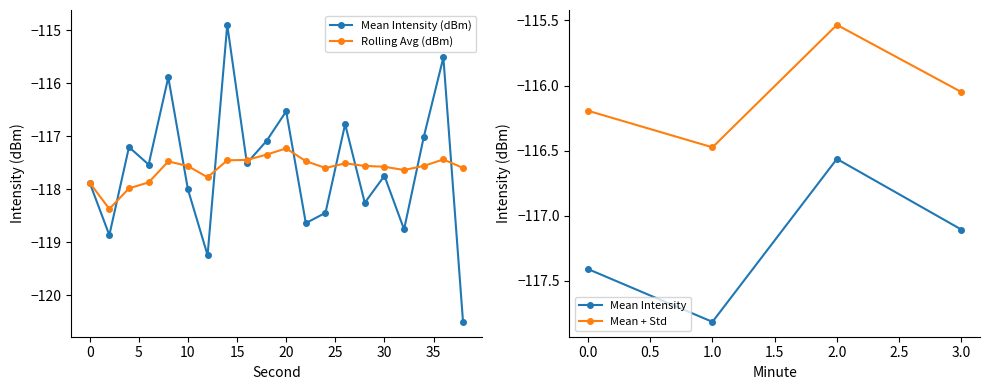

Is it true that Mean Intensity (dBm) equals -64.2 at 10?

False